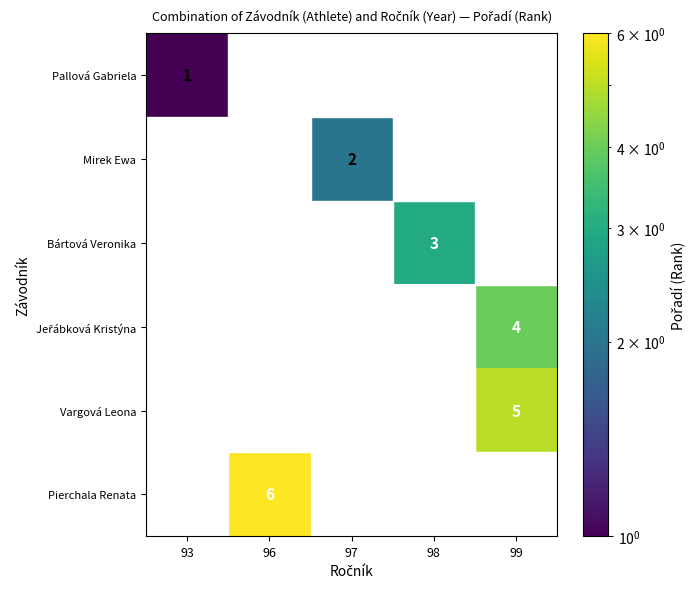

How many data points does each series have?

5